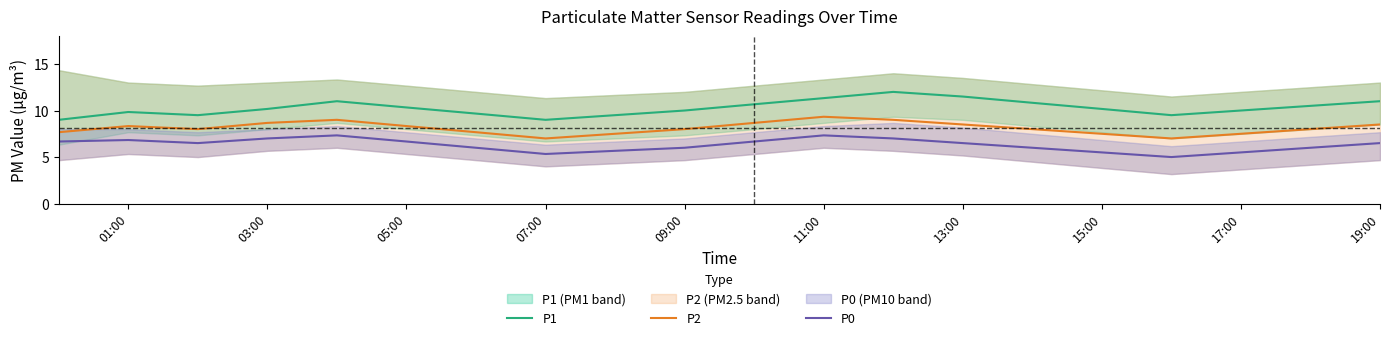

True or false: P1 and P0 intersect in this chart.

False